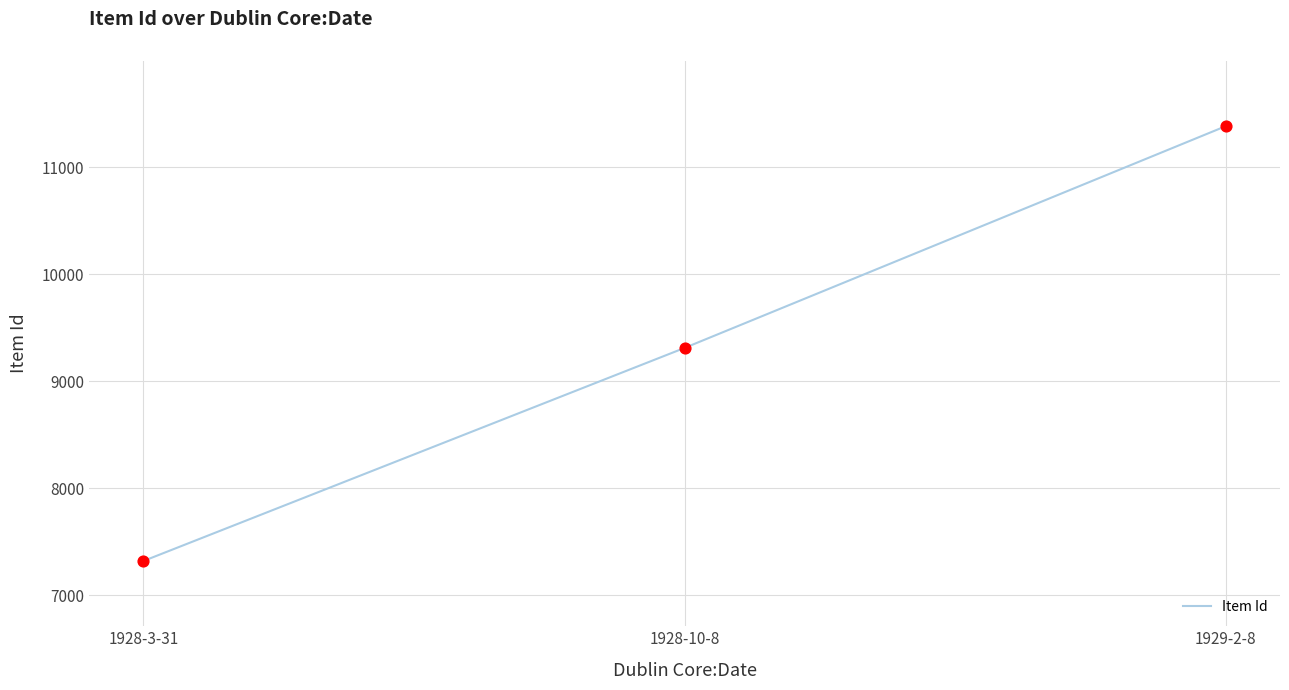

Approximately how many times larger is the value at 1928-3-31 compared to 1929-2-8?

0.6